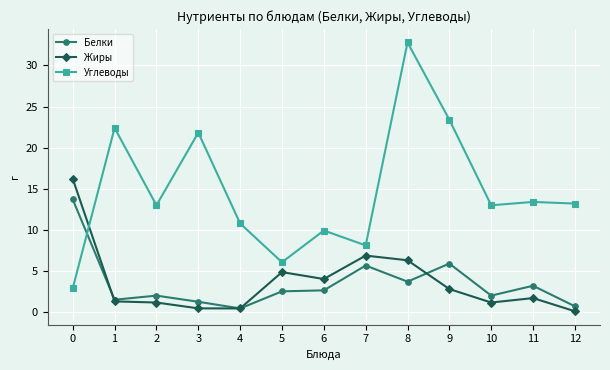

True or false: Углеводы has more than 1 points higher than both neighbors.

True